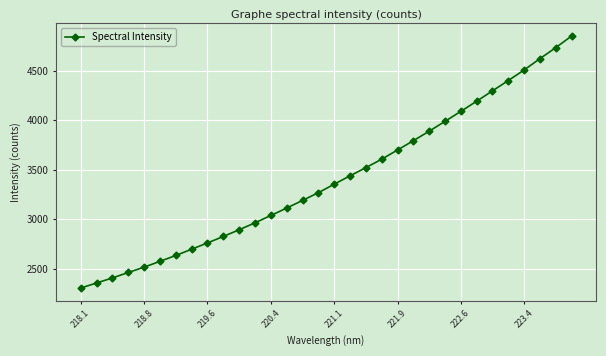

What is the difference between the maximum and minimum values?

2541.7